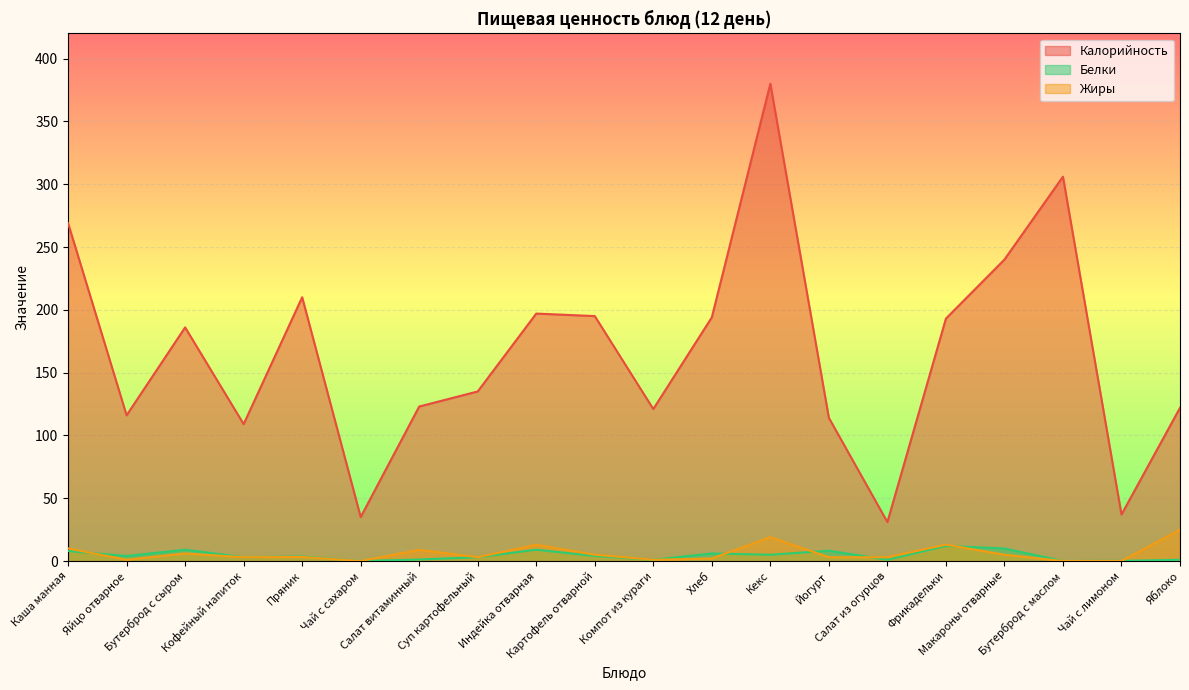

True or false: Белки and Калорийность intersect in this chart.

False